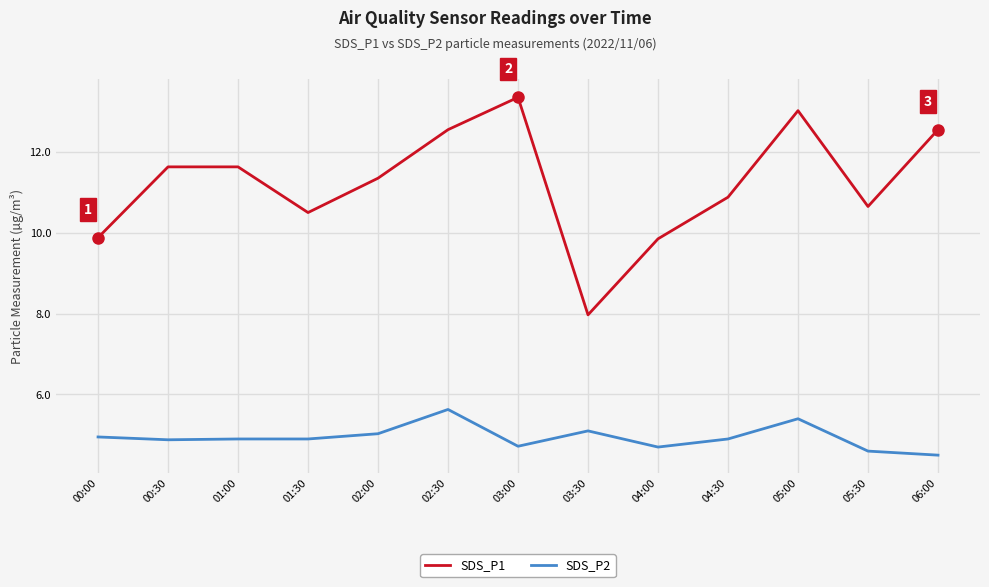

True or false: SDS_P2 and SDS_P1 intersect in this chart.

False